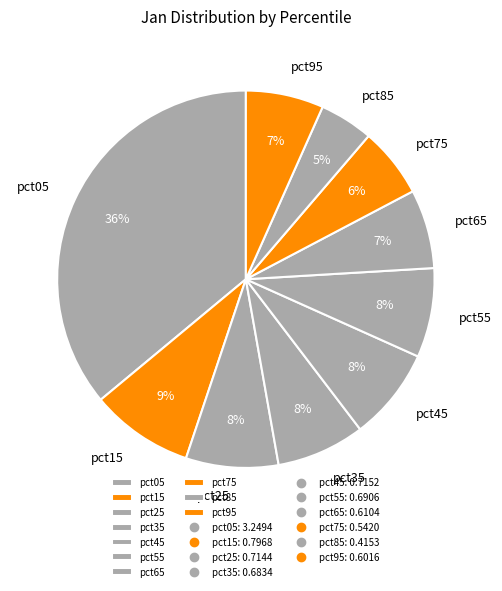

Which has a higher value, pct65 or pct25?

pct25